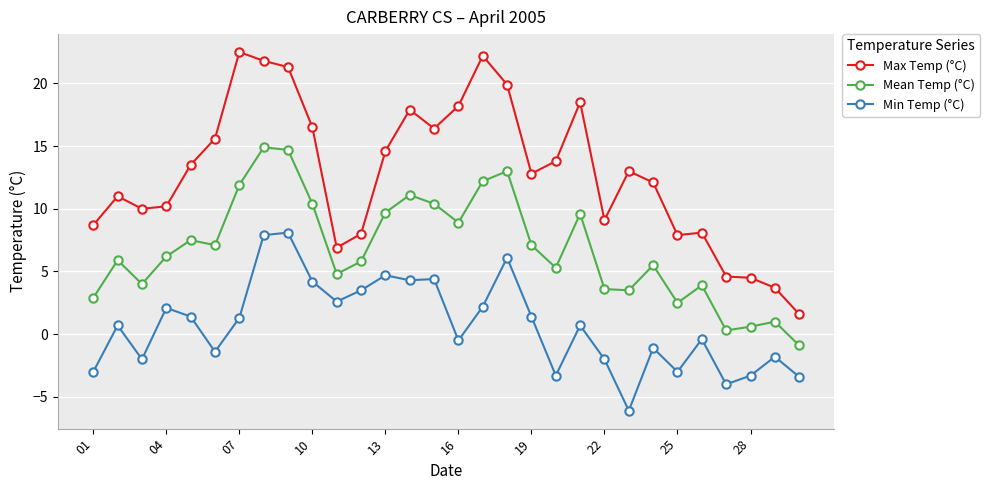

List the series in order of their overall mean, highest first.

Max Temp (°C), Mean Temp (°C), Min Temp (°C)